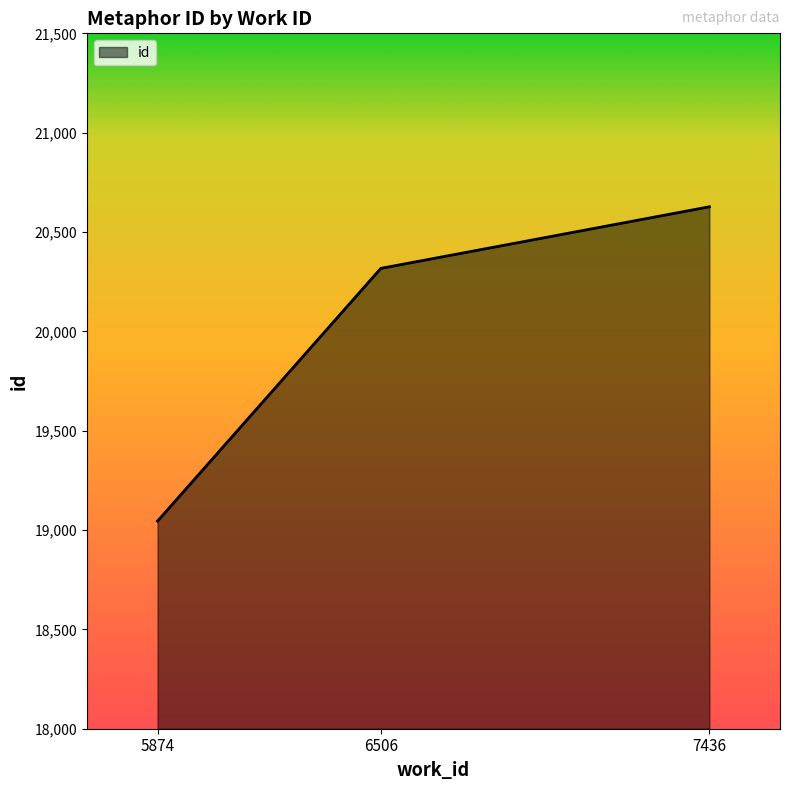

What is the minimum value shown in the chart?

19045